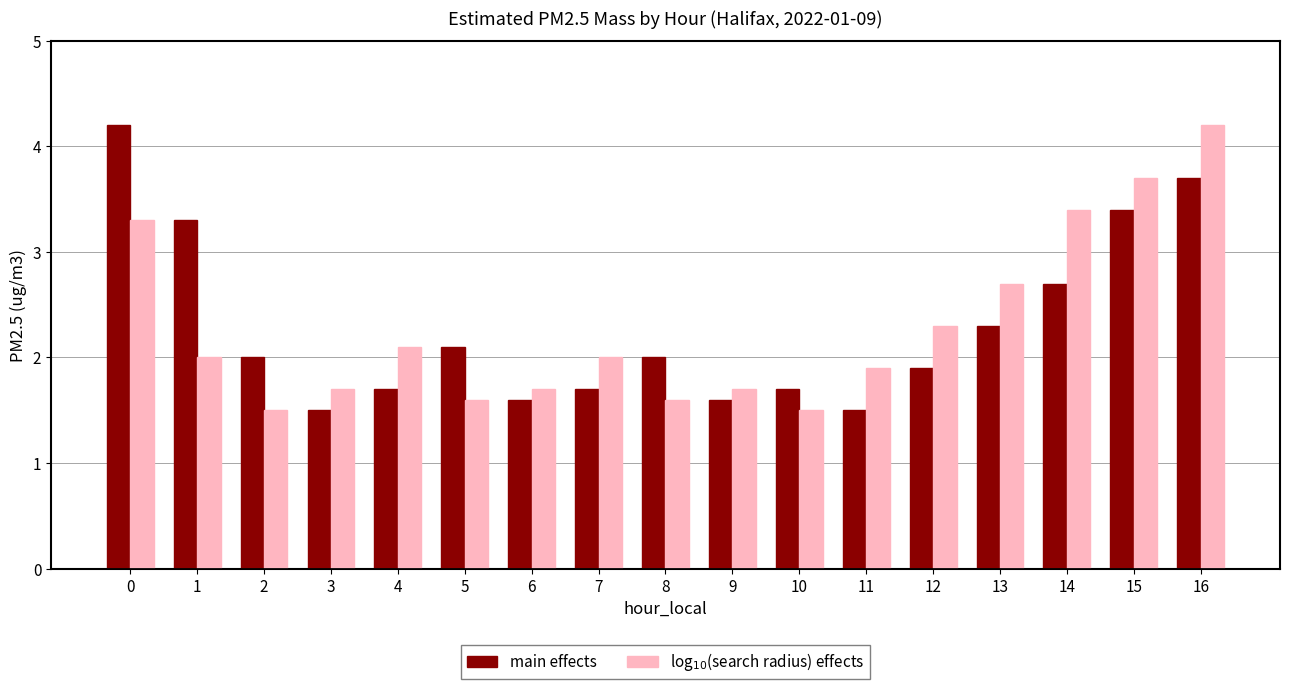

At which category is the sum across all series the highest?

16